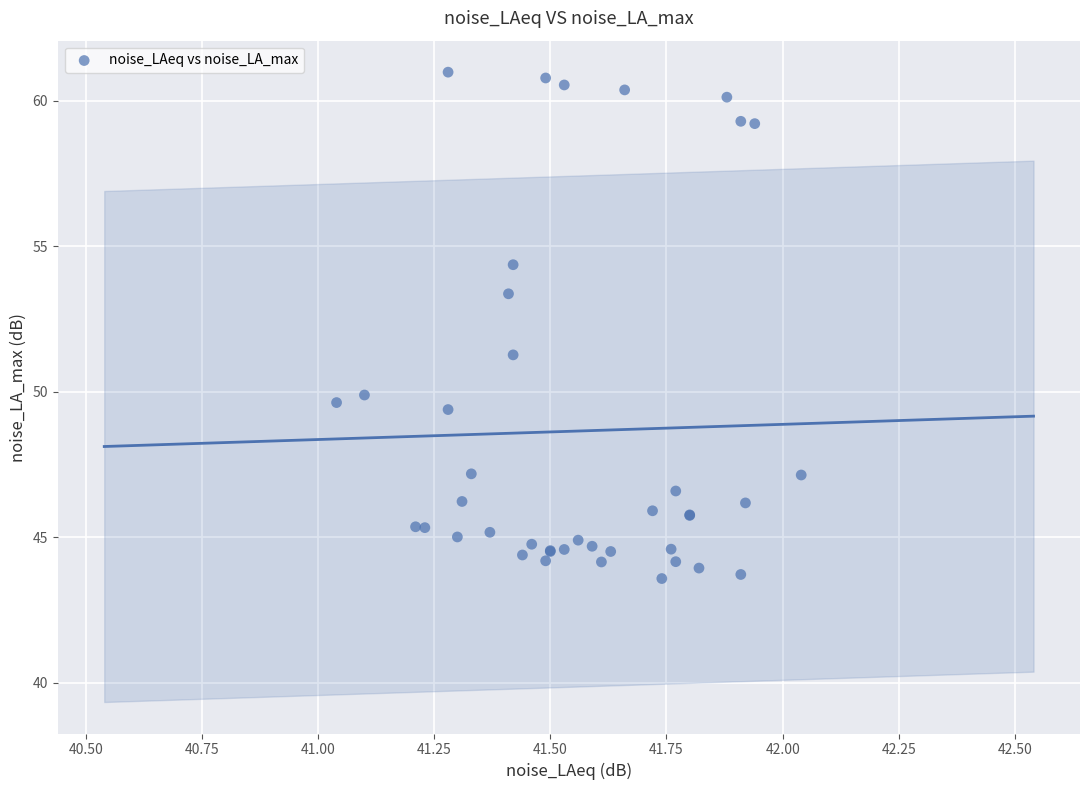

What Y value in the scatter plot is closest to 52?

51.3